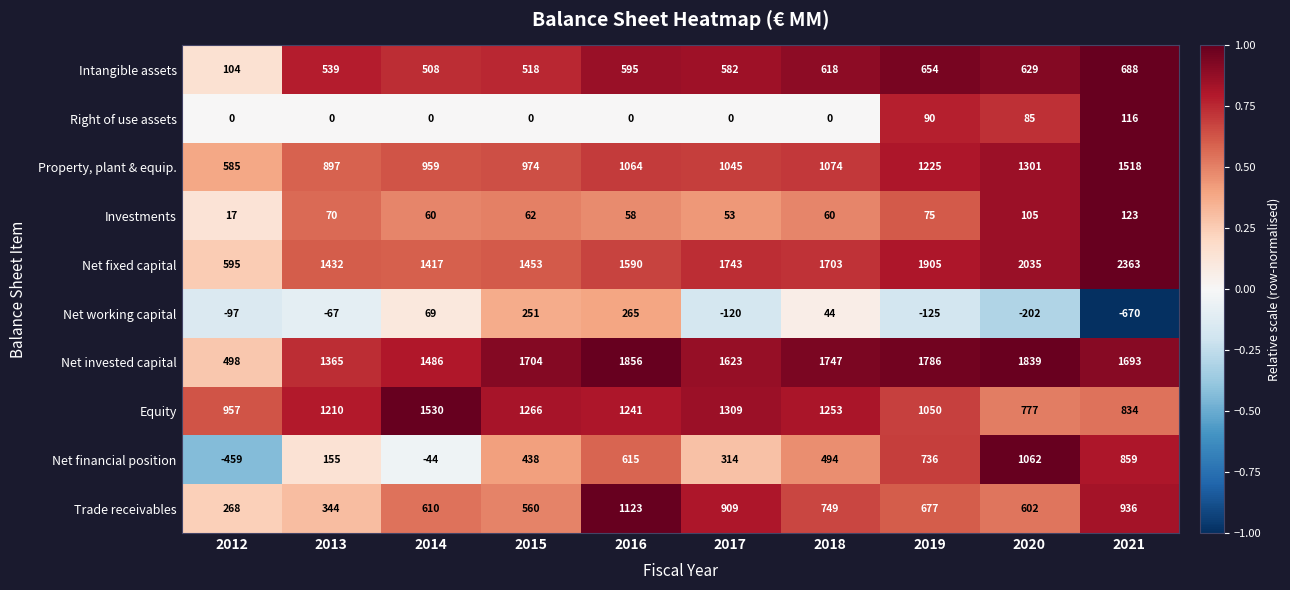

Between 2012 and 2015, which series saw the biggest shift?

Net invested capital